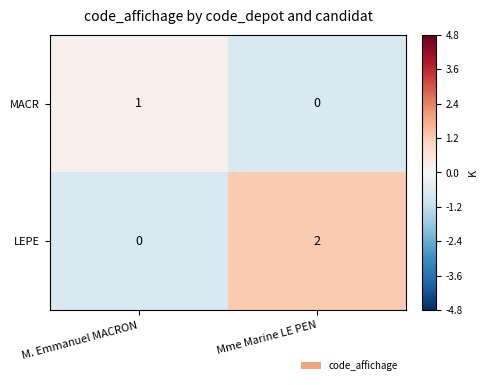

At which category is the sum across all series the highest?

Mme Marine LE PEN